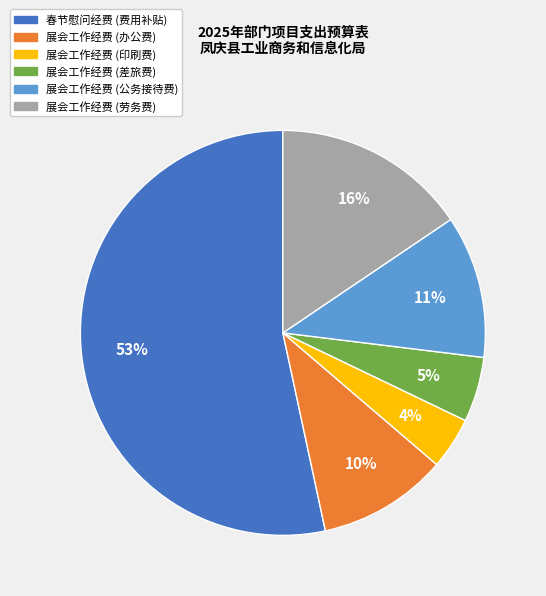

Is the sum of 展会工作经费 (印刷费) and 春节慰问经费 (费用补贴) greater than half?

Yes